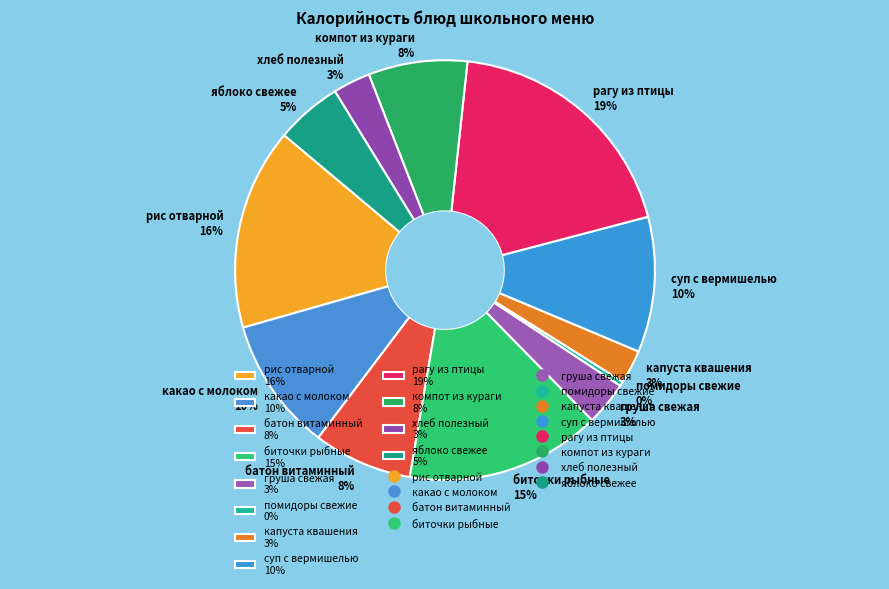

What percentage is the батон витаминный slice, to the nearest percent?

8%